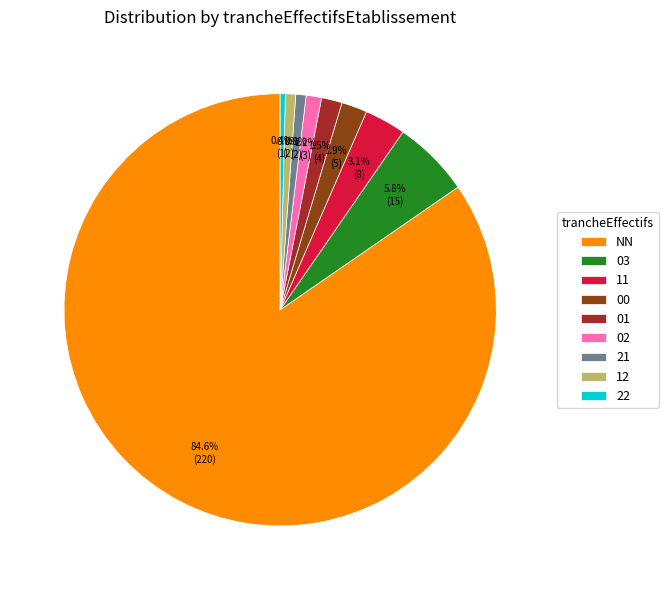

True or false: 02 accounts for 11% of the total.

False